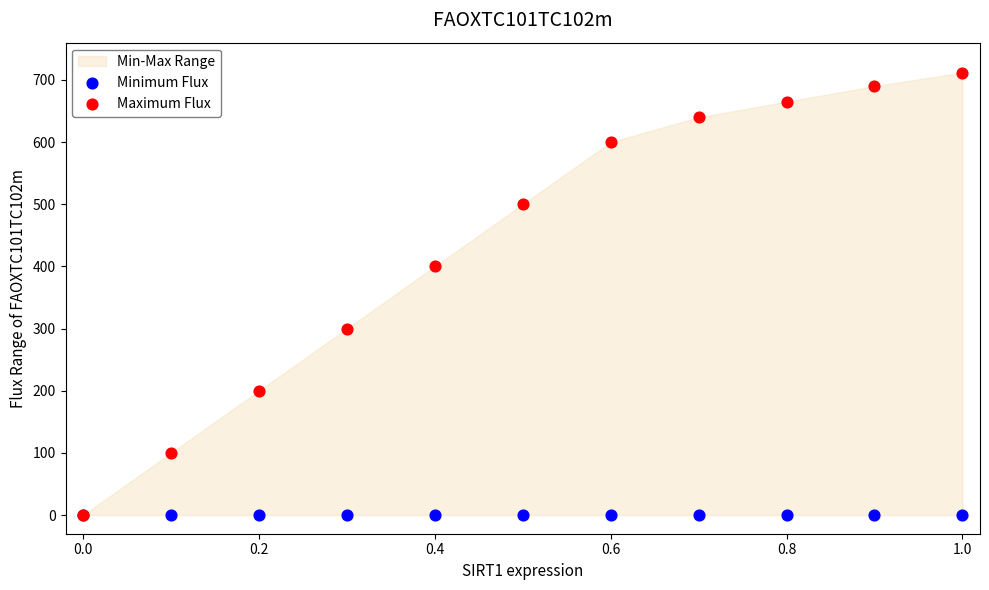

Across all series, what Y value is closest to 356?

400